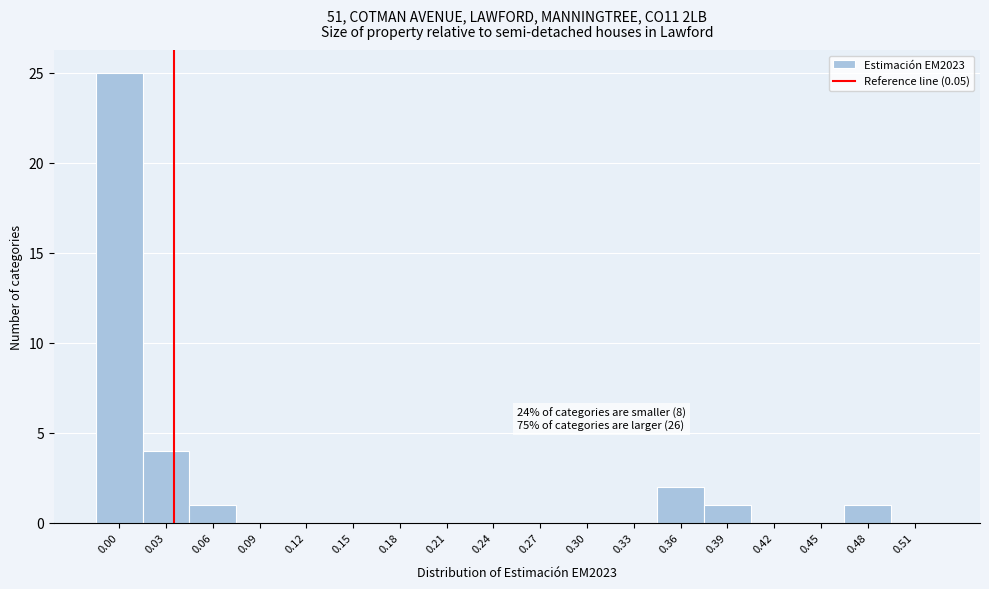

Reading right to left, what are all the values shown in this chart?

0.51=0	0.48=1	0.45=0	0.42=0	0.39=1	0.36=2	0.33=0	0.30=0	0.27=0	0.24=0	0.21=0	0.18=0	0.15=0	0.12=0	0.09=0	0.06=1	0.03=4	0.00=25